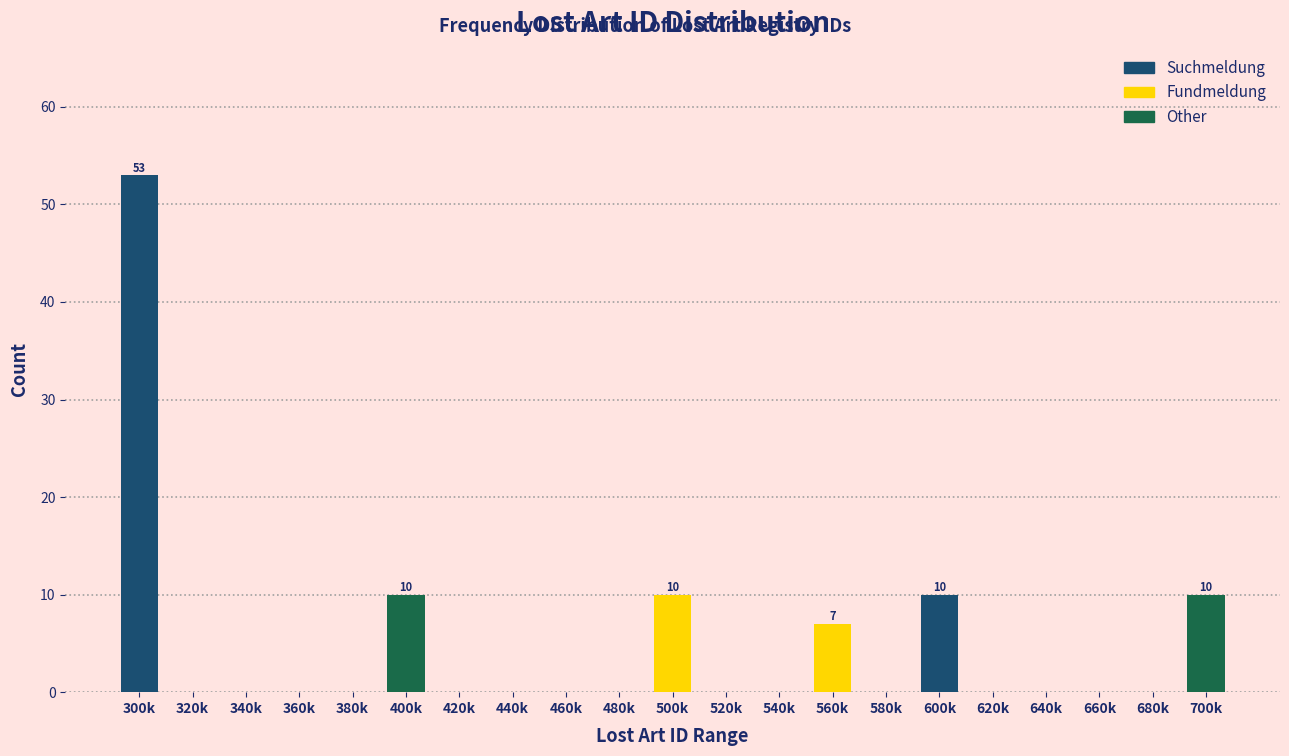

Reading left to right, list all the values displayed in this chart.

300k=53	320k=0	340k=0	360k=0	380k=0	400k=10	420k=0	440k=0	460k=0	480k=0	500k=10	520k=0	540k=0	560k=7	580k=0	600k=10	620k=0	640k=0	660k=0	680k=0	700k=10